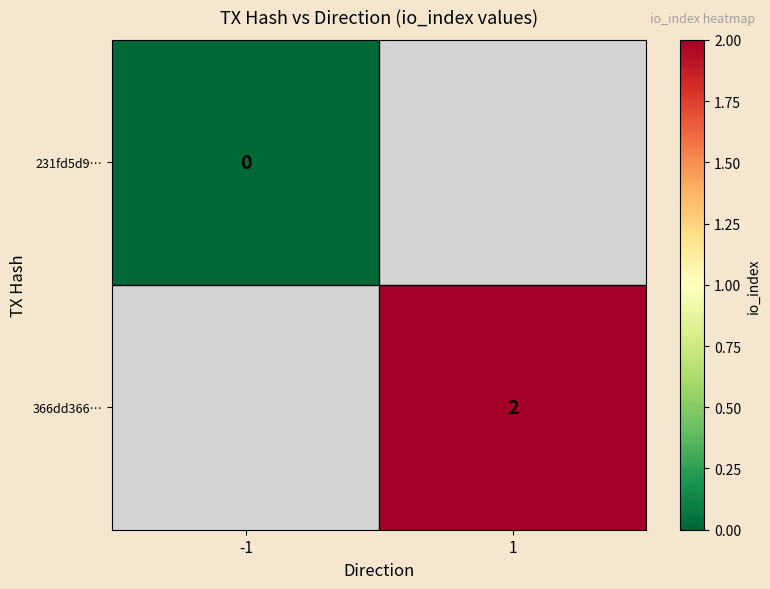

The 366dd366… series shows 2 at 1. True or false?

True